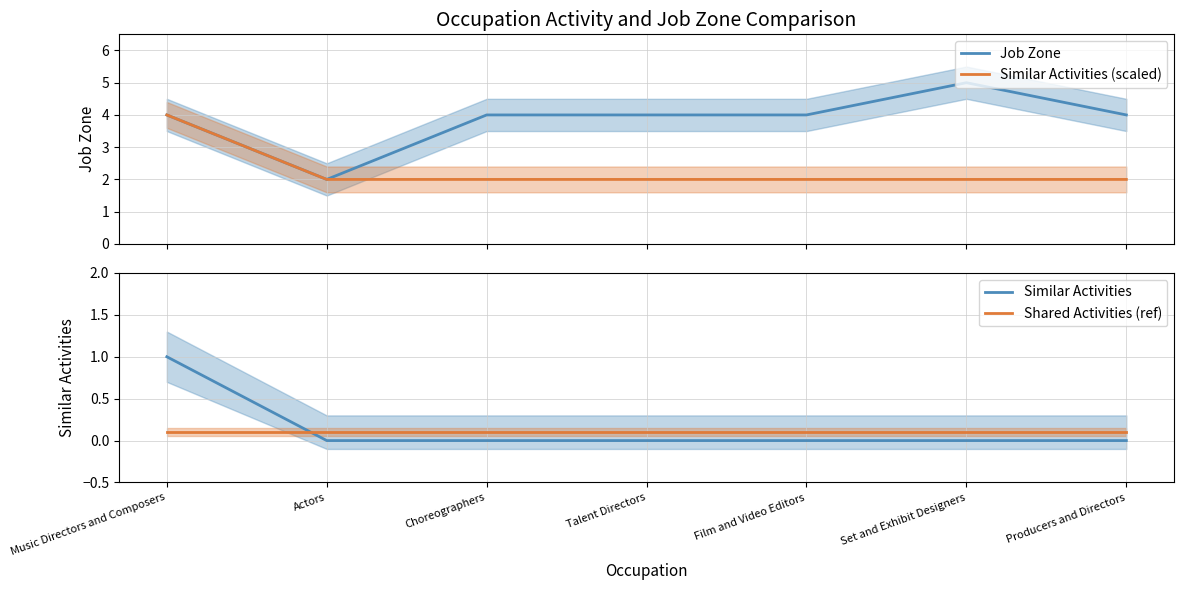

Reading left to right, list all the values displayed in this chart.

Job Zone: Music Directors and Composers=4.0	Actors=2.0	Choreographers=4.0	Talent Directors=4.0	Film and Video Editors=4.0	Set and Exhibit Designers=5.0	Producers and Directors=4.0
Similar Activities (scaled): Music Directors and Composers=4.0	Actors=2.0	Choreographers=2.0	Talent Directors=2.0	Film and Video Editors=2.0	Set and Exhibit Designers=2.0	Producers and Directors=2.0
Similar Activities: Music Directors and Composers=1.0	Actors=0.0	Choreographers=0.0	Talent Directors=0.0	Film and Video Editors=0.0	Set and Exhibit Designers=0.0	Producers and Directors=0.0
Shared Activities (ref): Music Directors and Composers=0.1	Actors=0.1	Choreographers=0.1	Talent Directors=0.1	Film and Video Editors=0.1	Set and Exhibit Designers=0.1	Producers and Directors=0.1